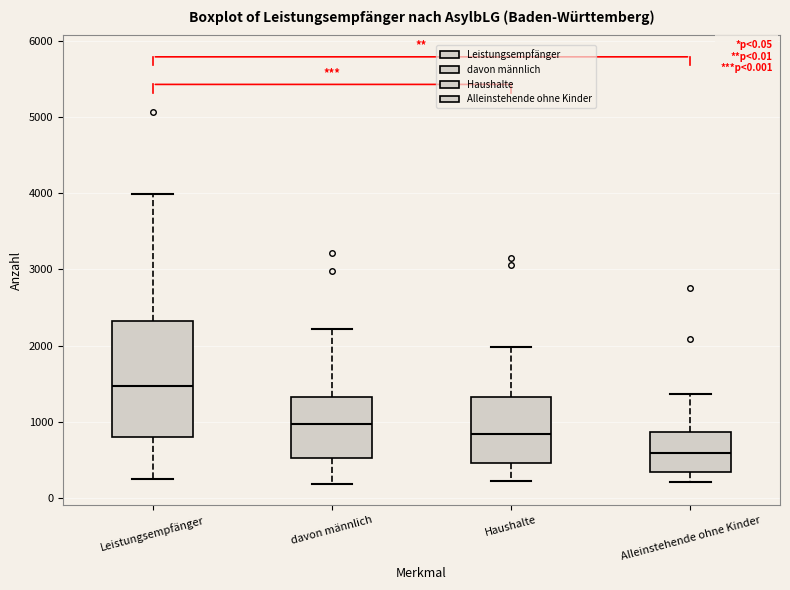

Which box's median line is the lowest?

Alleinstehende ohne Kinder